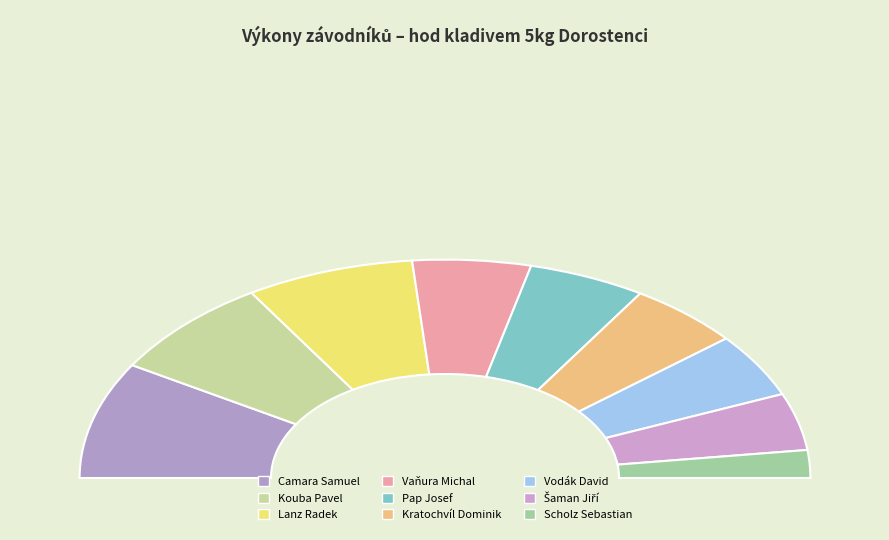

What percentage is NOT represented by Kratochvíl Dominik?

90.0%